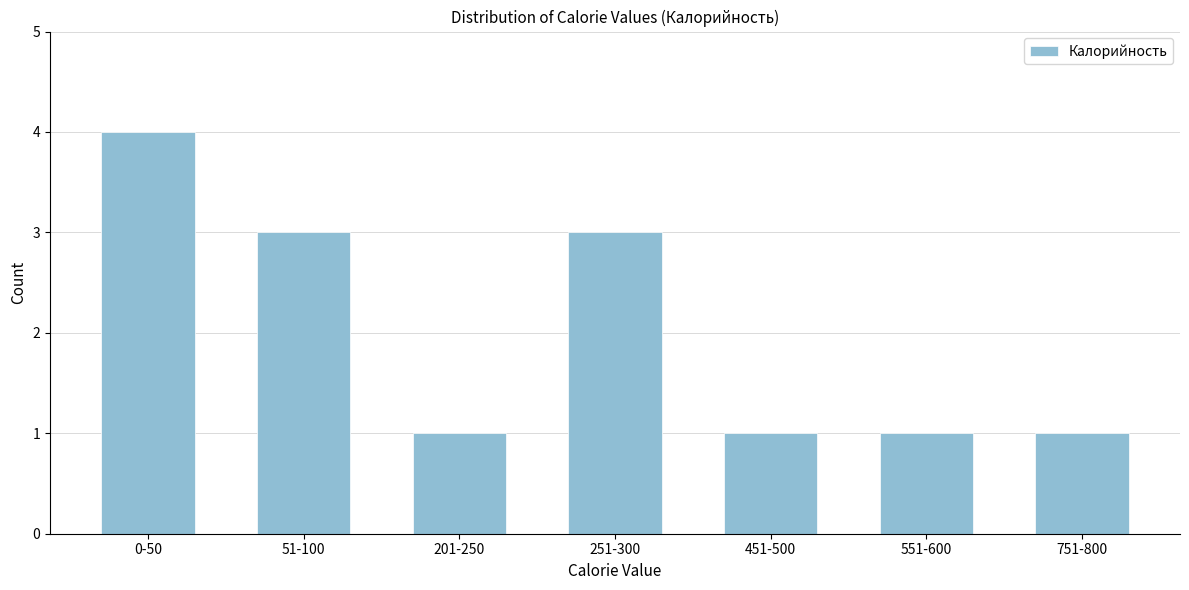

Reading right to left, extract all data points from this chart.

751-800=1	551-600=1	451-500=1	251-300=3	201-250=1	51-100=3	0-50=4